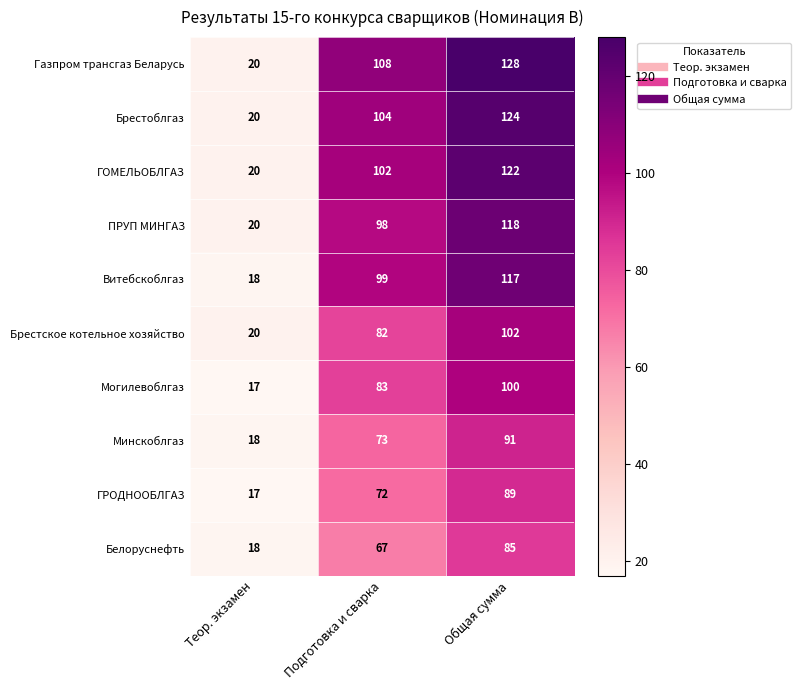

What is the sum of the Белоруснефть values at Теор. экзамен and Общая сумма?

103